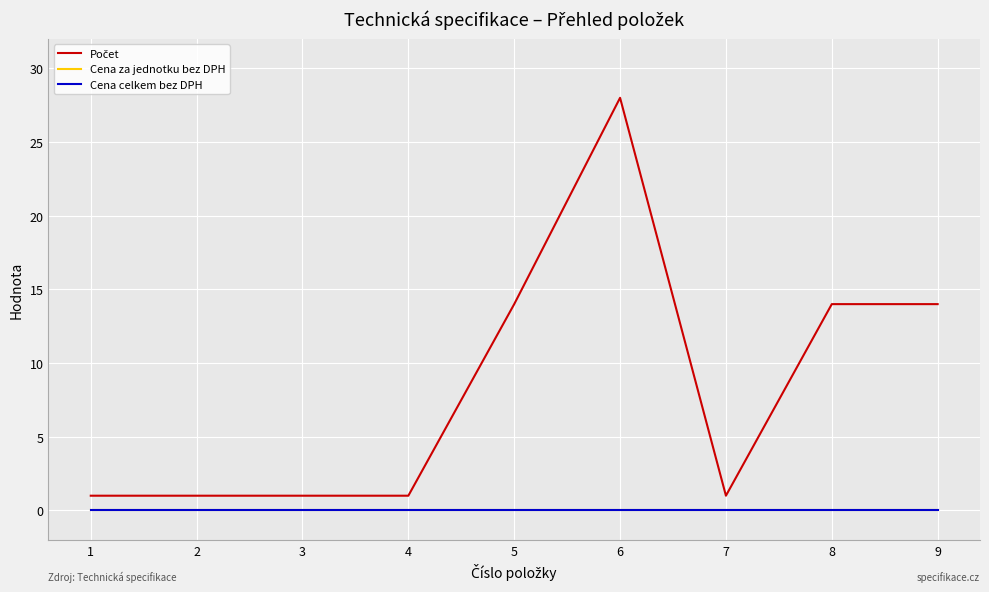

What is the difference between the maximum and minimum values in the Počet series?

27